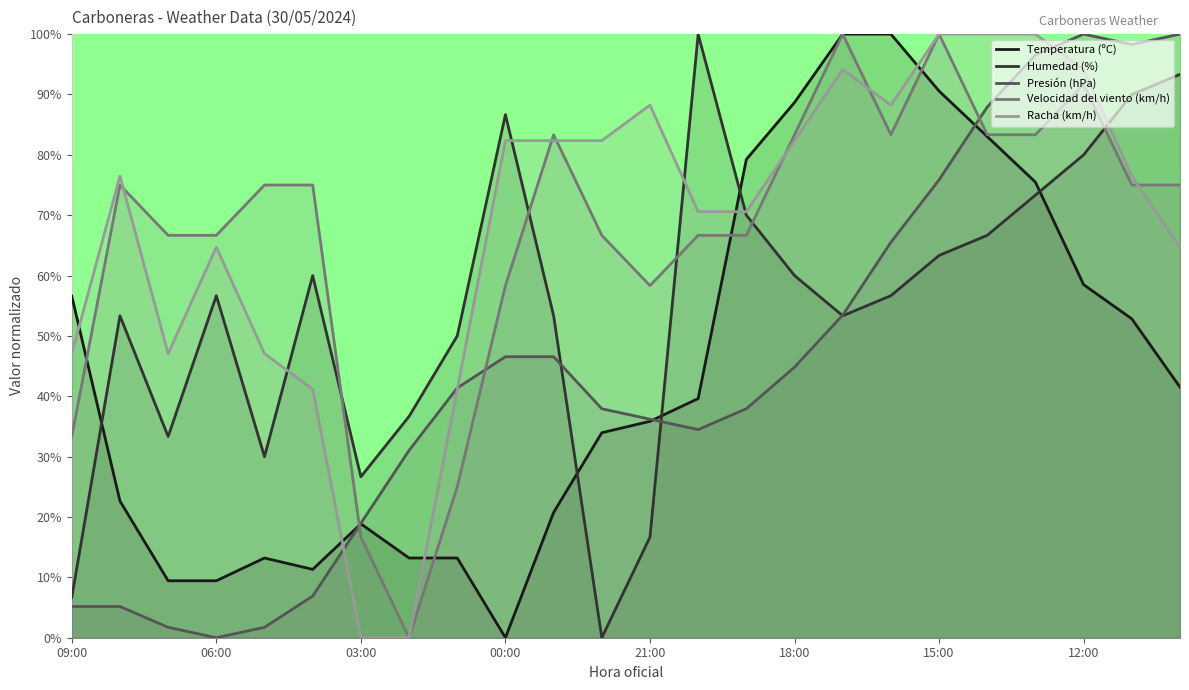

What is the label of the 6th point from the left?

04:00